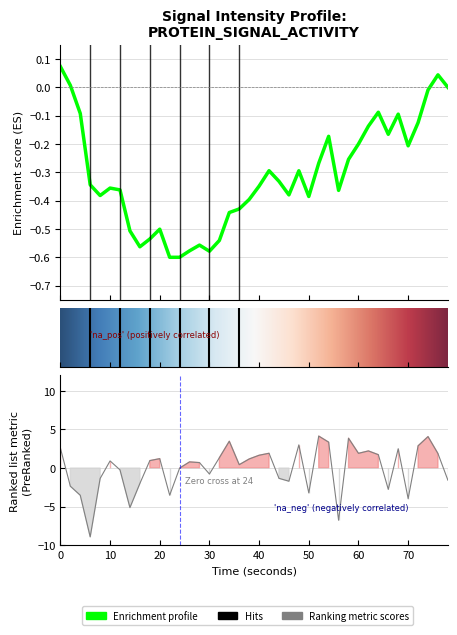

What is the greatest value displayed?

4.1